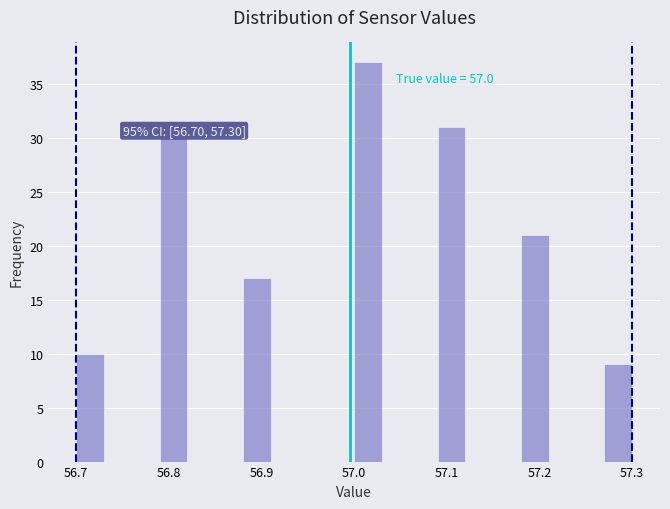

Around what value on the x-axis is the tallest bar? Give the approximate position of its centre, as read against the axis.

57.02